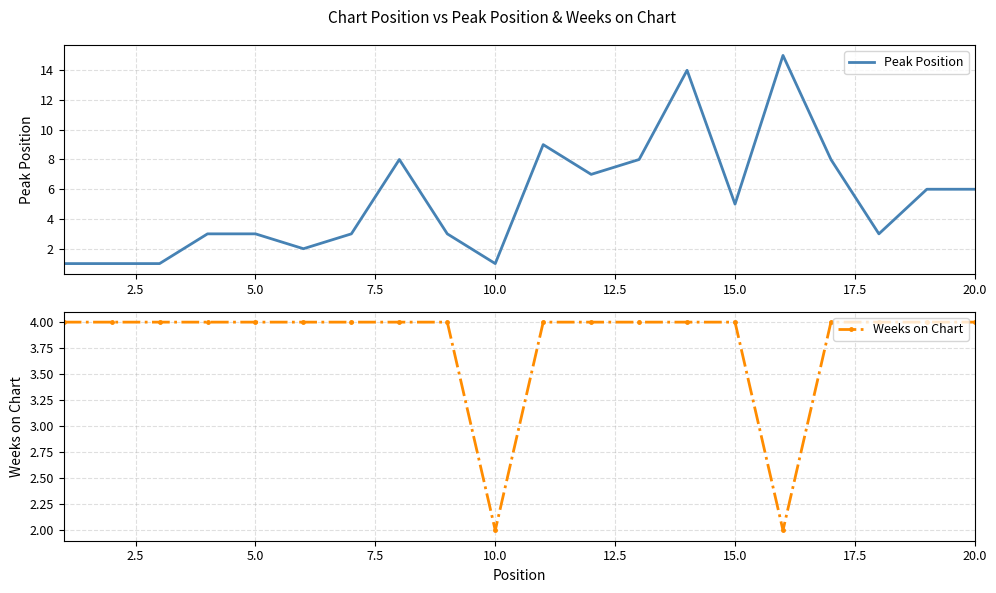

The Peak Position series shows 5 at 5.0. True or false?

False